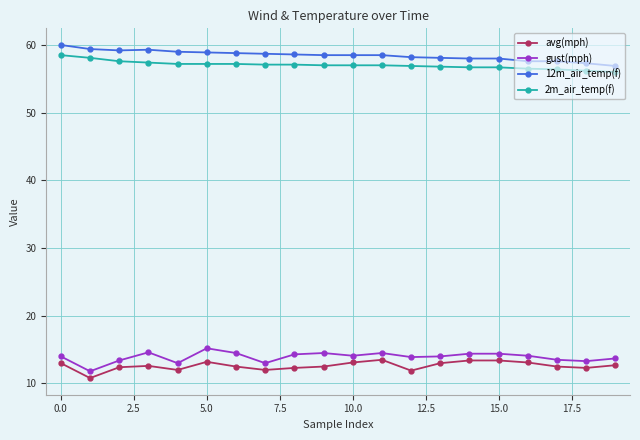

What is the value of the 12m_air_temp(f) point at the 19th from the left?

57.3